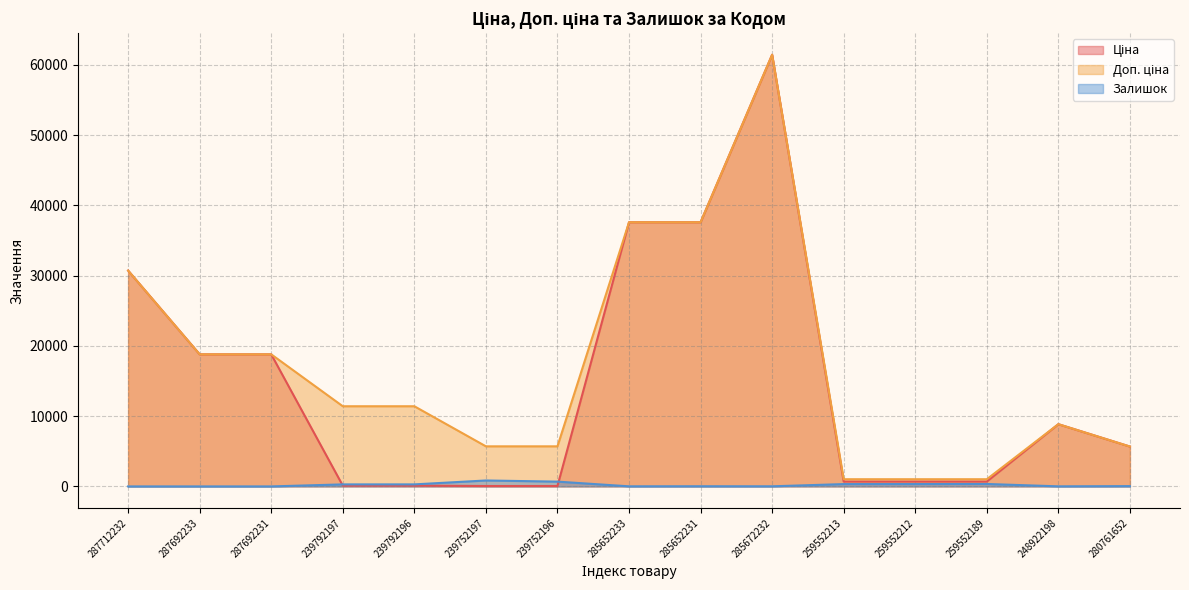

True or false: Ціна and Доп. ціна cross at least once.

False